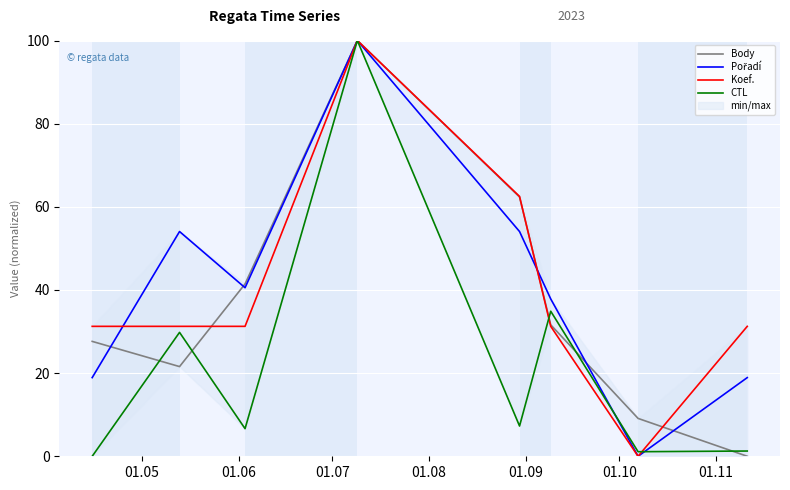

How many lines are shown in the chart?

4